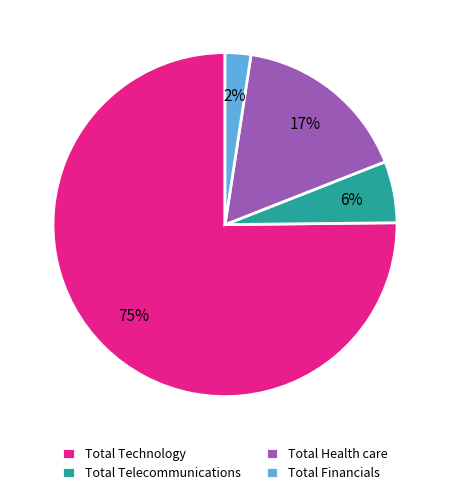

Which category has the biggest portion of the pie?

Total Technology